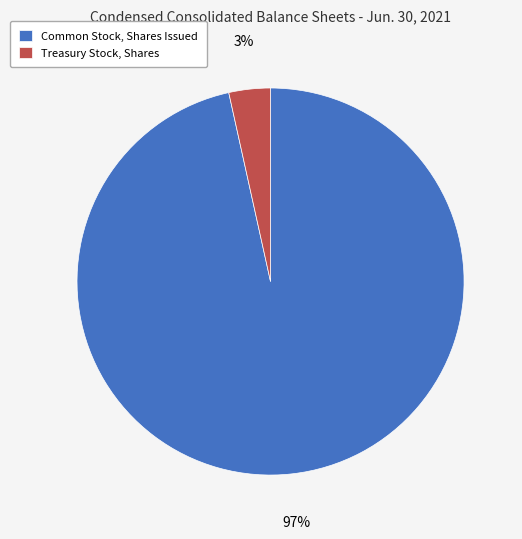

Is it true that Treasury Stock, Shares is 3% of the pie?

True